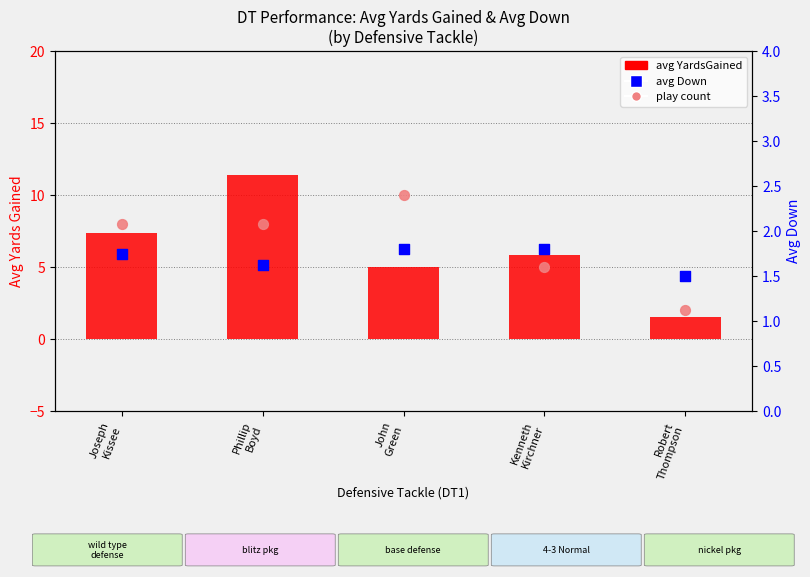

Which series has the largest total across all categories?

play count